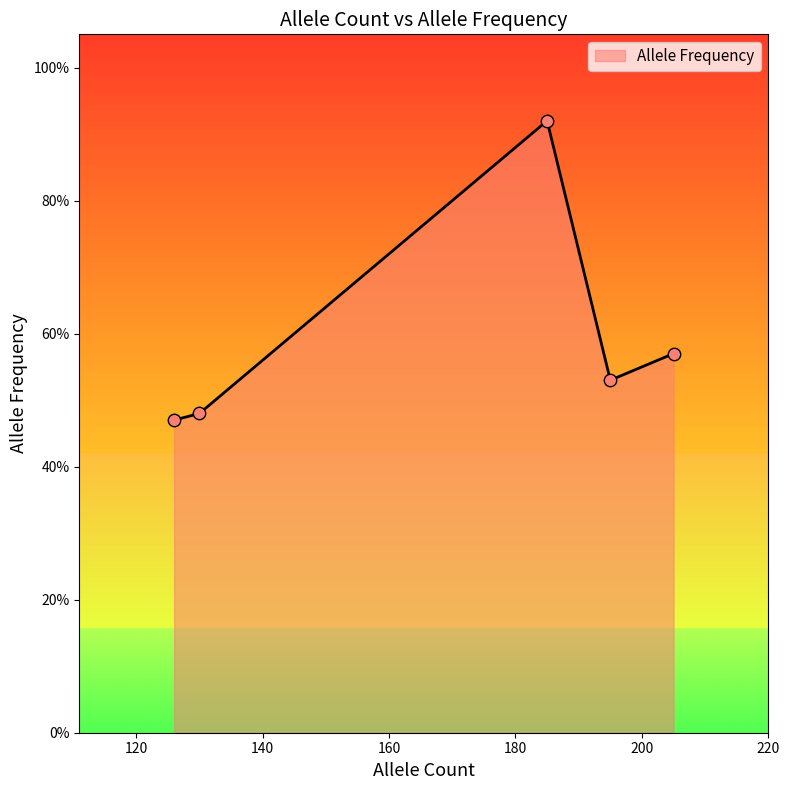

Is this an area chart (filled region under the line)?

Yes